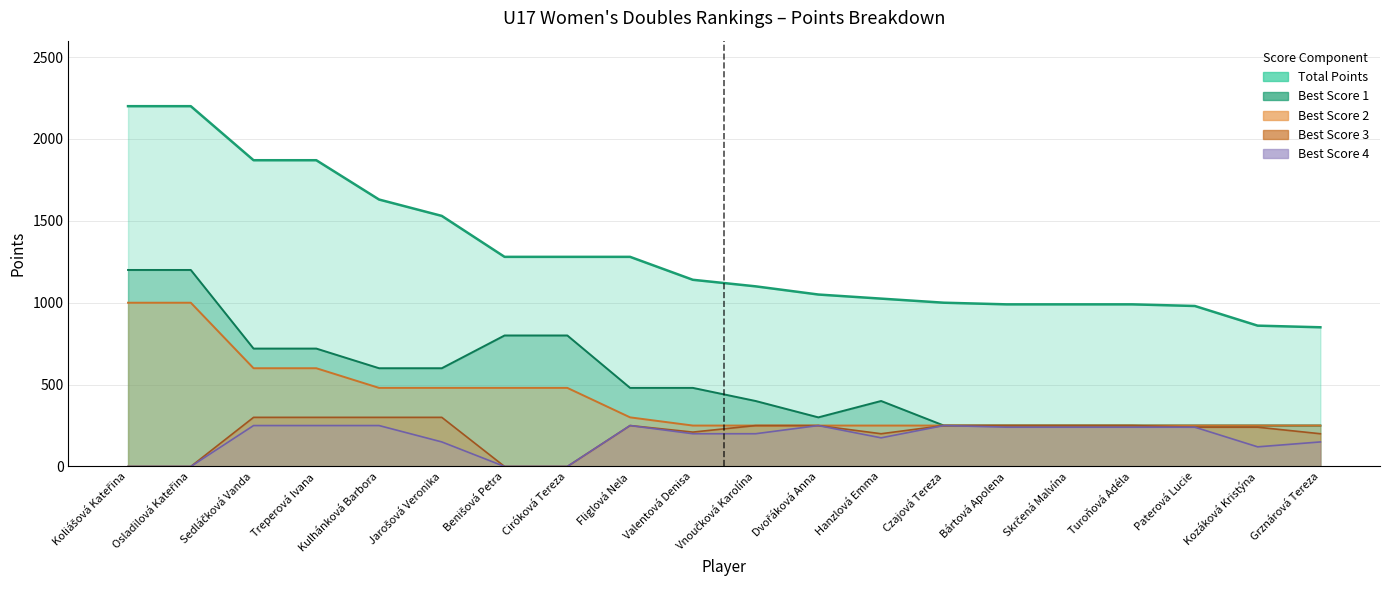

How many lines are shown in the chart?

5